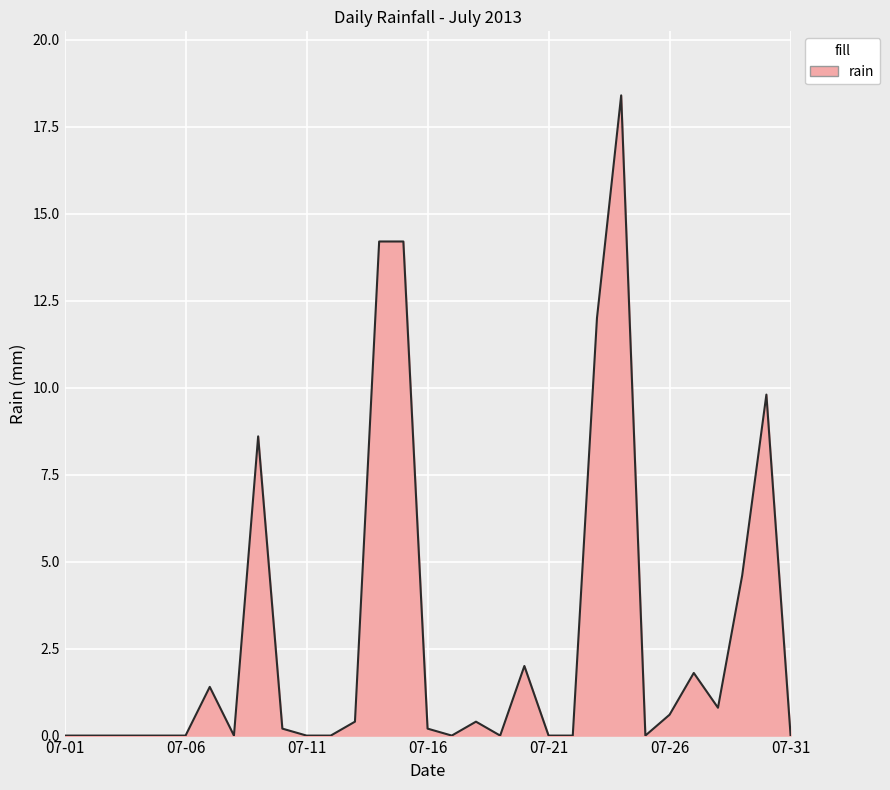

How many lines are shown in the chart?

1